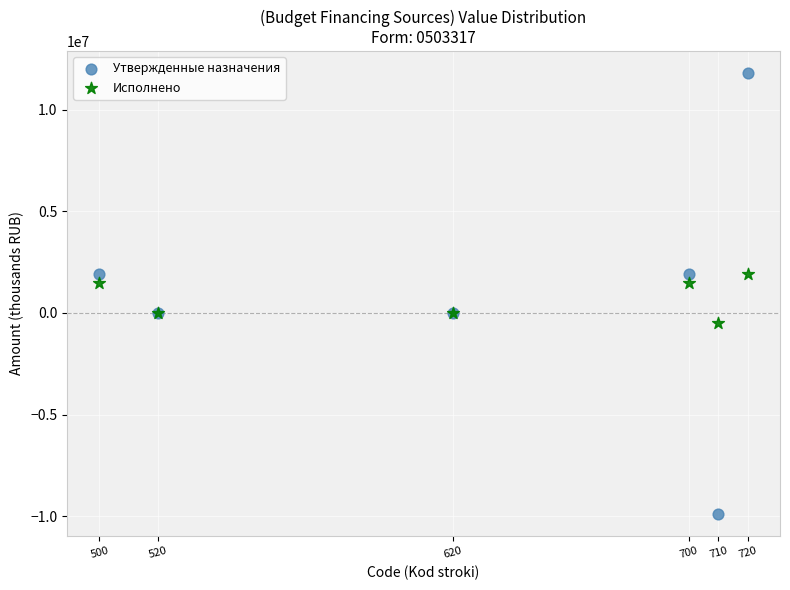

What are all the series names shown in the legend?

Утвержденные назначения, Исполнено